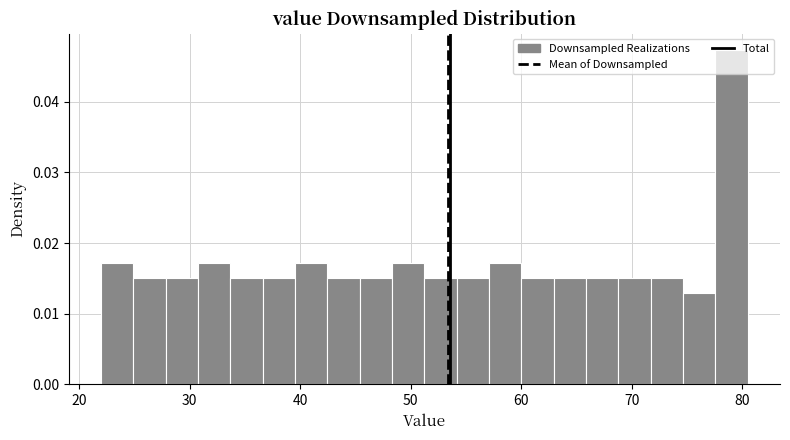

Read against the x-axis, roughly where is the centre of the tallest bar?

79